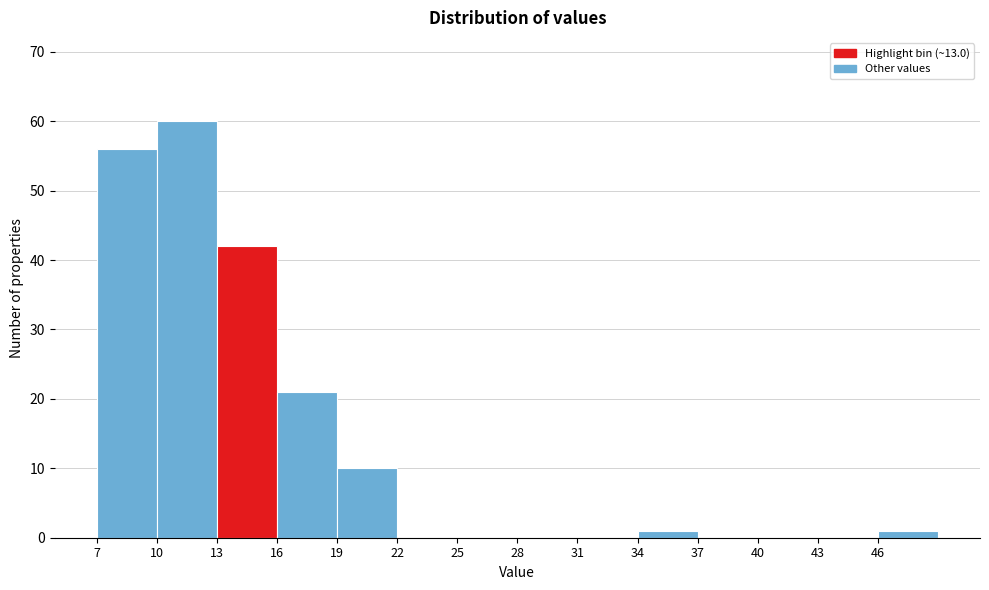

Reading left to right, list every bar in this chart as the range it spans on the x-axis followed by its height. The values are not printed on the chart, so give them approximately, as read against the axis.

7 to 10: 56
10 to 13: 60
13 to 16: 42
16 to 19: 21
19 to 22: 10
22 to 25: 0
25 to 28: 0
28 to 31: 0
31 to 34: 0
34 to 37: 1
37 to 40: 0
40 to 43: 0
43 to 46: 0
46 to 49: 1